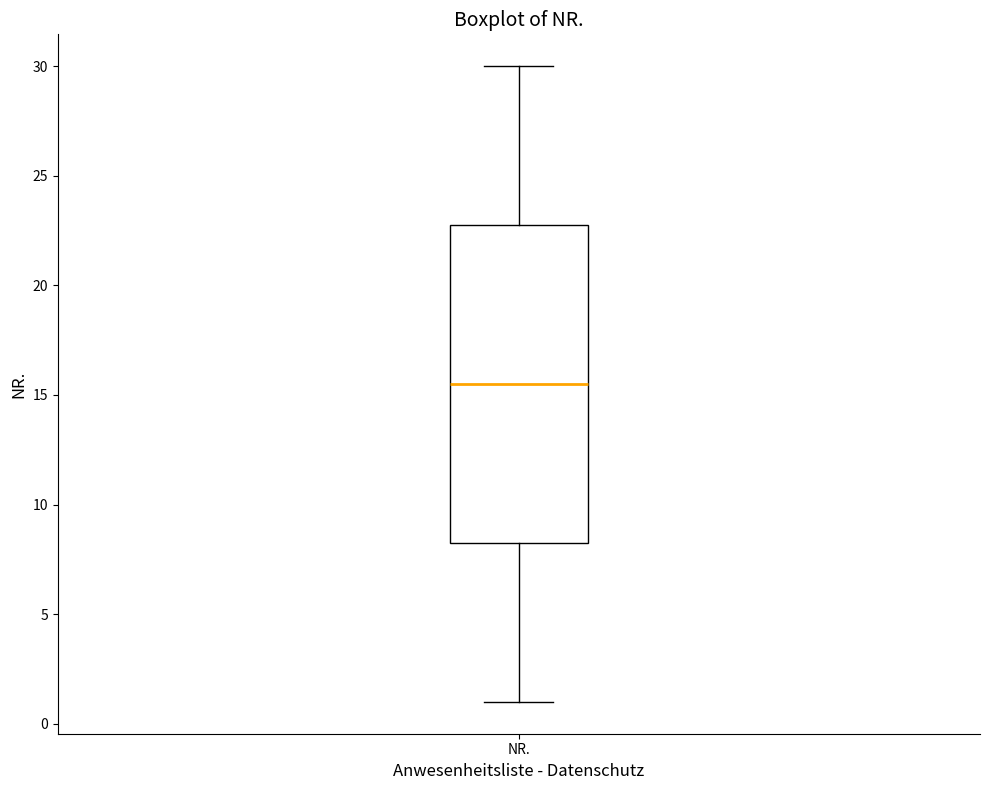

Transcribe this box plot: give where the median line is, the range the box spans, and where the two whiskers end, as read against the y-axis. The values are not printed on the chart, so give them approximately, as read against the axis.

median 15.5, box 8.5 to 23.0, whiskers 1.0 to 30.0